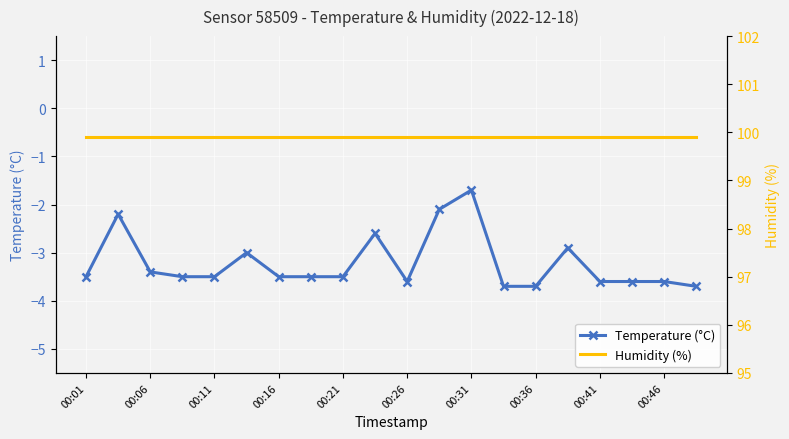

Which series has the widest spread of values?

Temperature (°C)